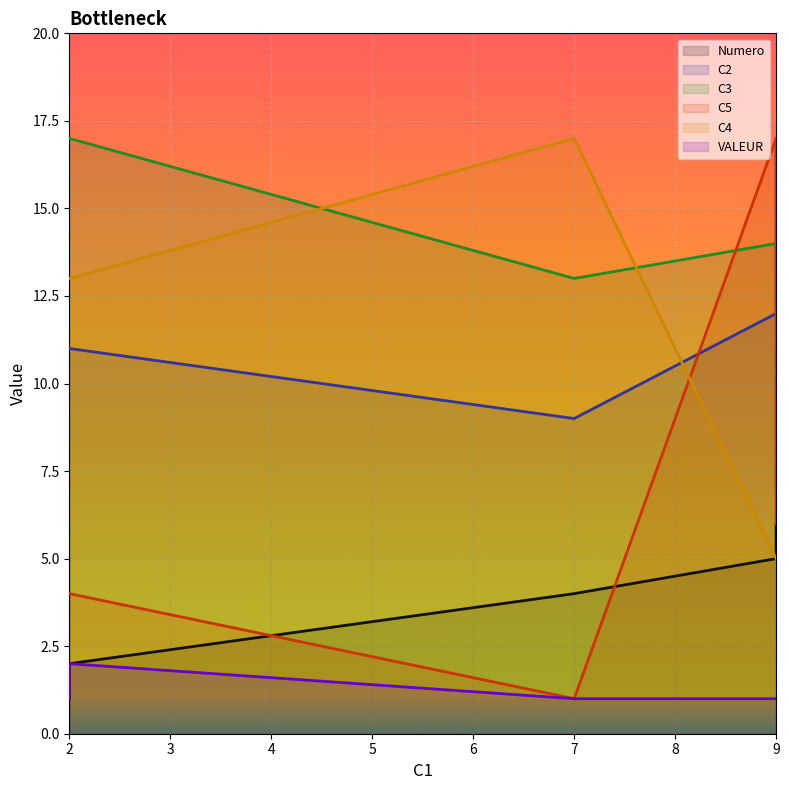

Reading left to right, what are all the values shown in this chart?

Numero: 2=1	2=2	7=4	9=5	9=6
C2: 2=11	2=11	7=9	9=12	9=17
C3: 2=17	2=17	7=13	9=14	9=7
C5: 2=4	2=4	7=1	9=17	9=6
C4: 2=13	2=13	7=17	9=5	9=5
VALEUR: 2=1	2=2	7=1	9=1	9=1